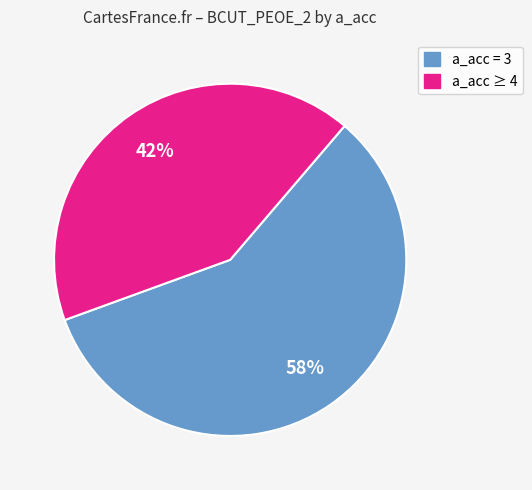

Is there any slice that represents more than half of the pie?

Yes